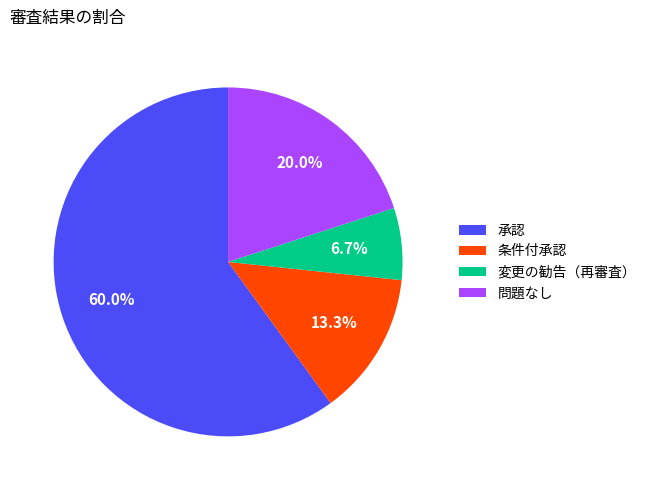

To the nearest percent, what is the average slice percentage?

25%